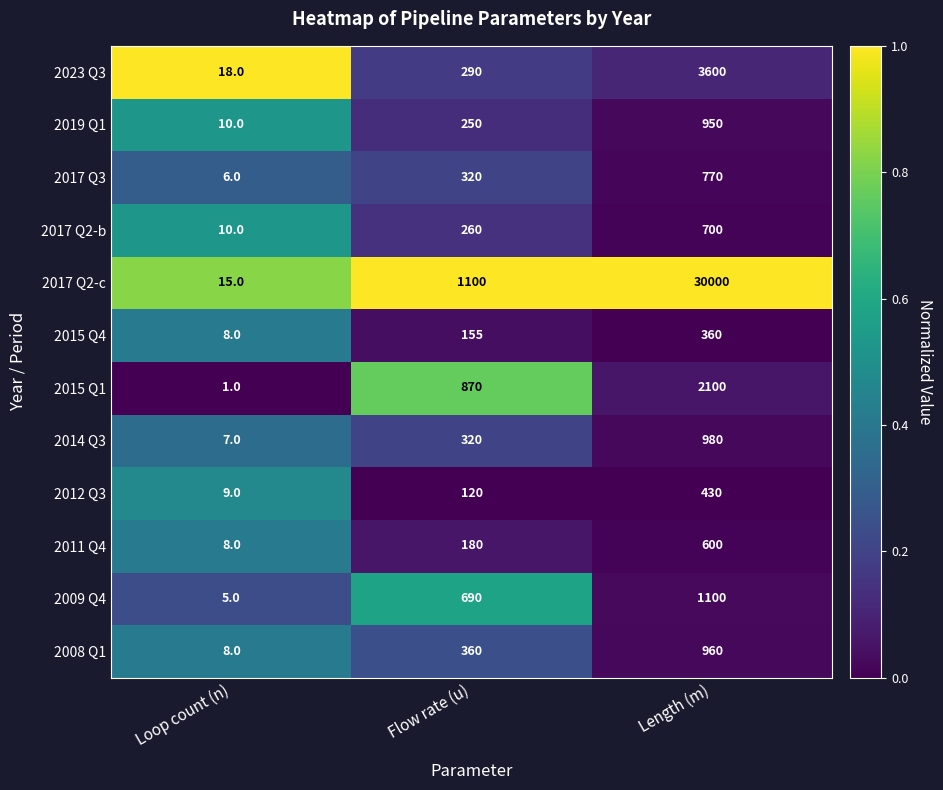

Rank the series by their maximum value, from highest to lowest.

2017 Q2-c, 2023 Q3, 2015 Q1, 2009 Q4, 2014 Q3, 2008 Q1, 2019 Q1, 2017 Q3, 2017 Q2-b, 2011 Q4, 2012 Q3, 2015 Q4